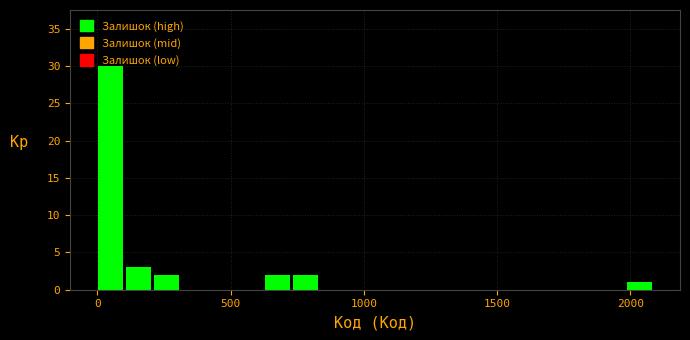

Read against the x-axis, roughly where is the centre of the tallest bar?

50